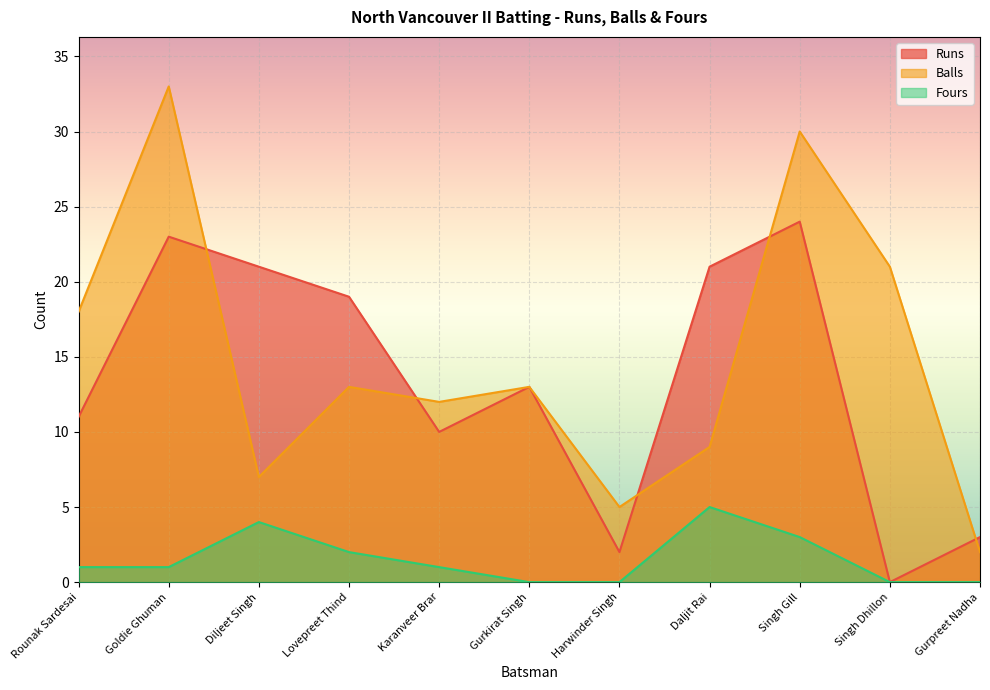

At how many categories does at least one series exceed 3?

10